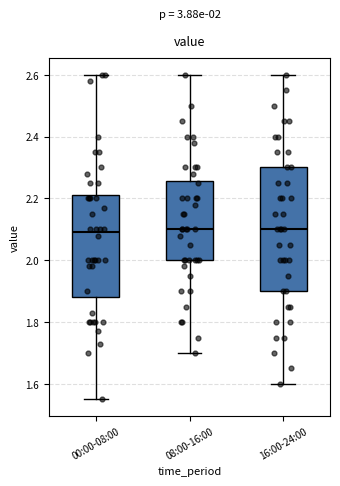

Which box is the tallest, from its lower edge to its upper edge?

16:00-24:00